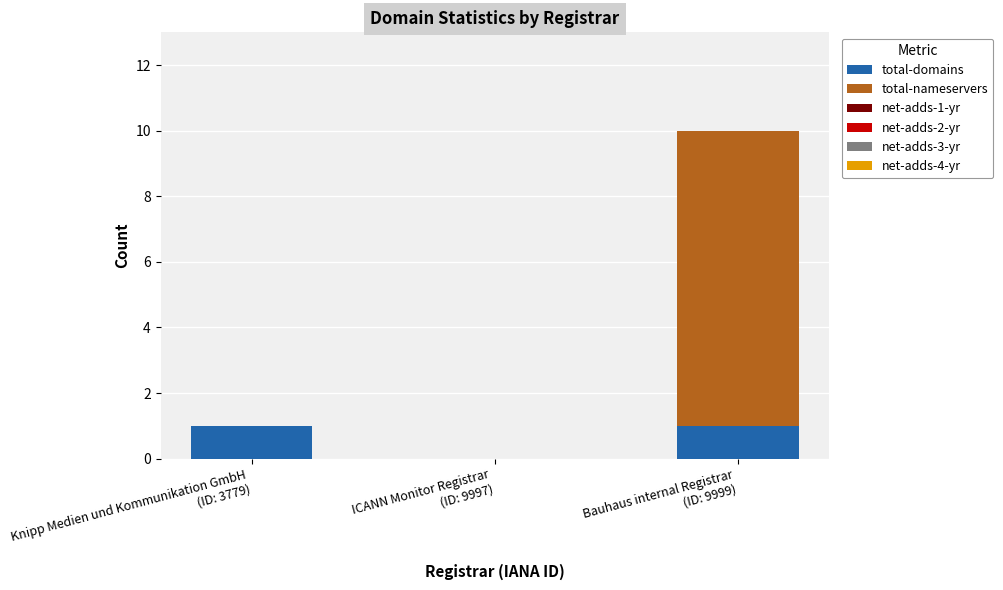

Are the bars horizontal?

No